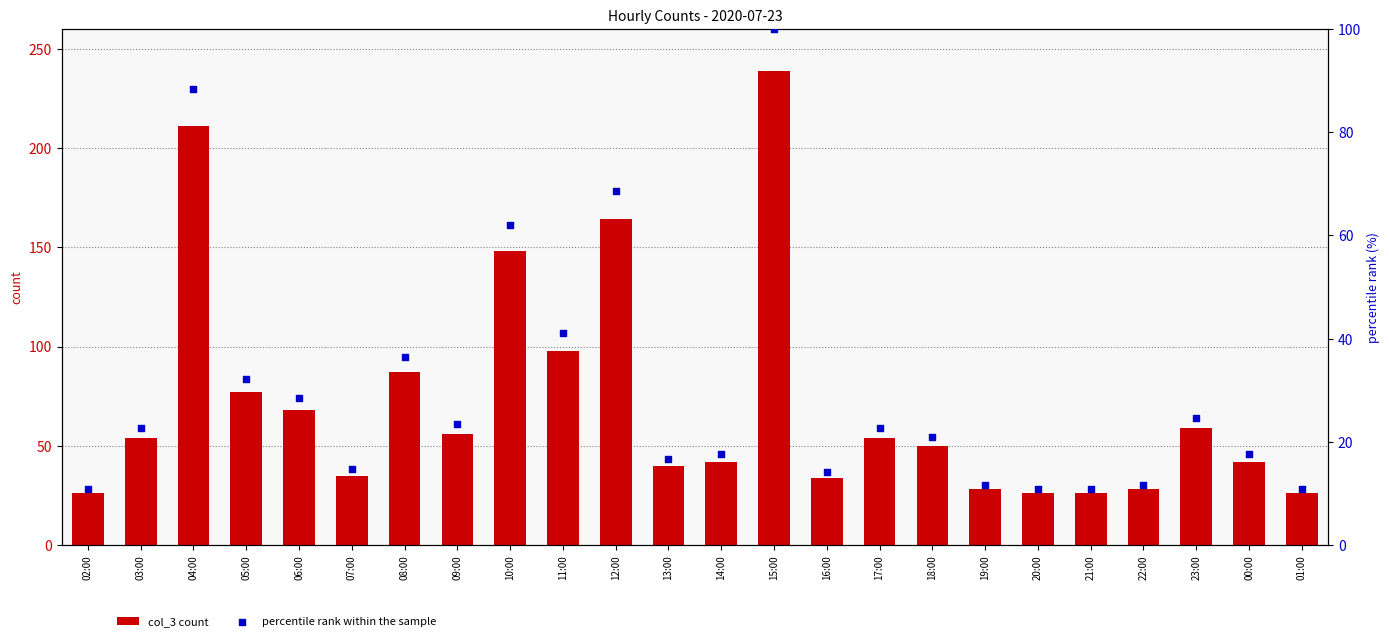

Which series contains the lowest Y value?

percentile rank within the sample